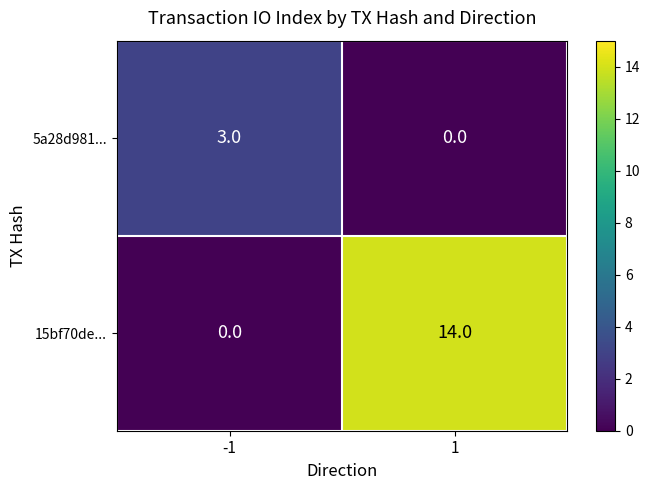

What is the sum of all 5a28d981... values?

3